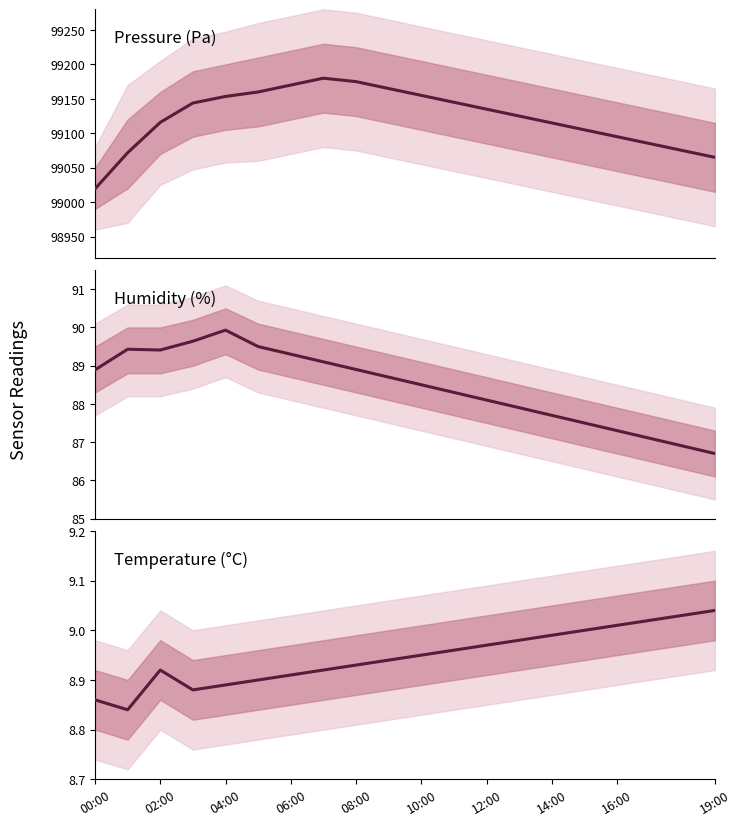

How many interior local peaks does the Humidity (%) series have?

2